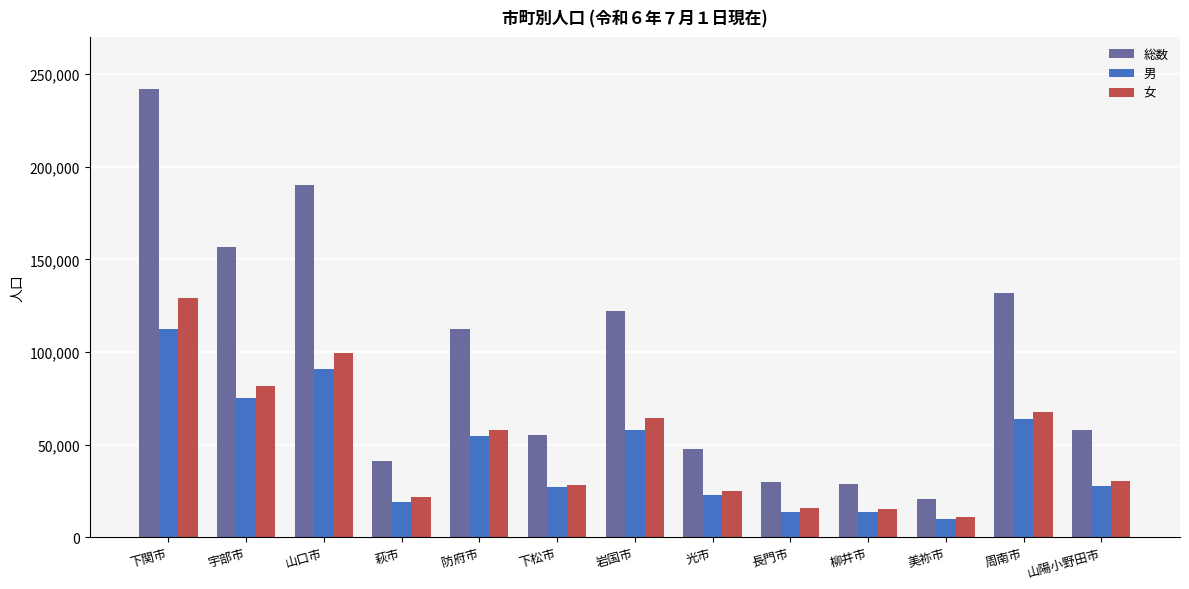

What are all the series names shown in the legend?

総数, 男, 女